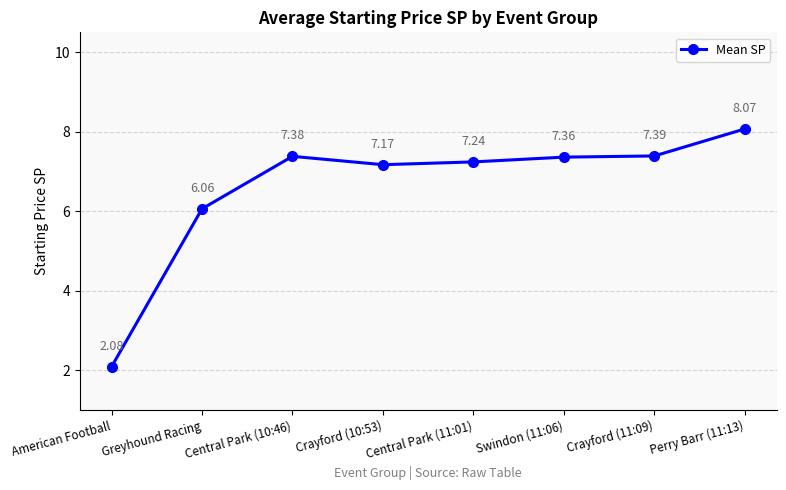

What is the difference between the maximum and minimum values?

6.0